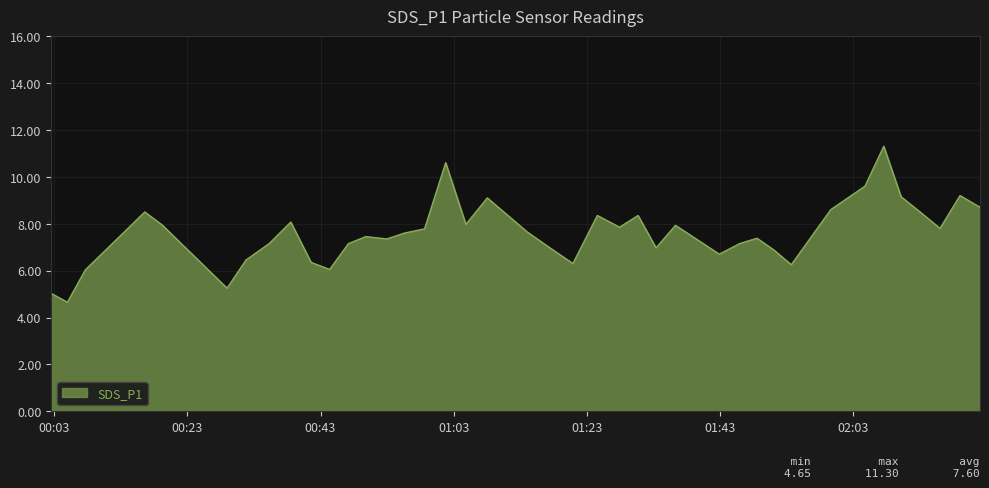

What is the minimum value shown in the chart?

4.7